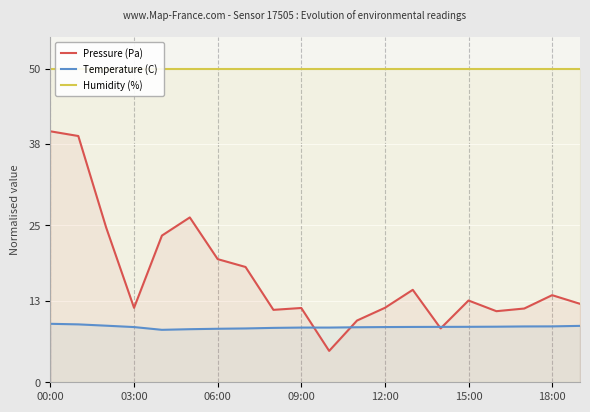

What is the difference between the Pressure (Pa) values at 16 and 17?

0.4